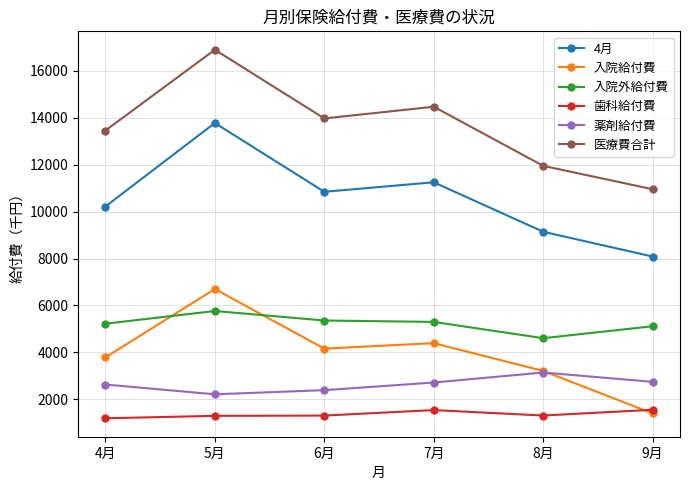

Which series has the largest range (max minus min)?

医療費合計